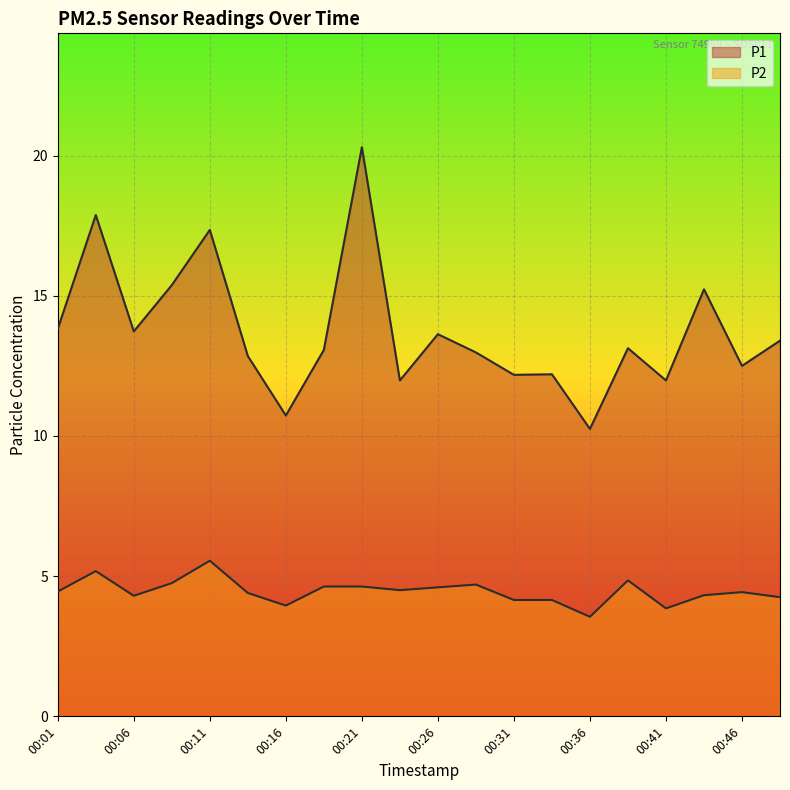

Reading left to right, extract all data points from this chart.

P1: 13.8	17.9	13.7	15.4	17.4	12.8	10.7	13.1	20.3	12.0	13.6	13.0	12.2	12.2	10.2	13.1	12.0	15.2	12.5	13.4
P2: 4.5	5.2	4.3	4.8	5.5	4.4	4.0	4.6	4.6	4.5	4.6	4.7	4.2	4.2	3.5	4.8	3.9	4.3	4.4	4.2